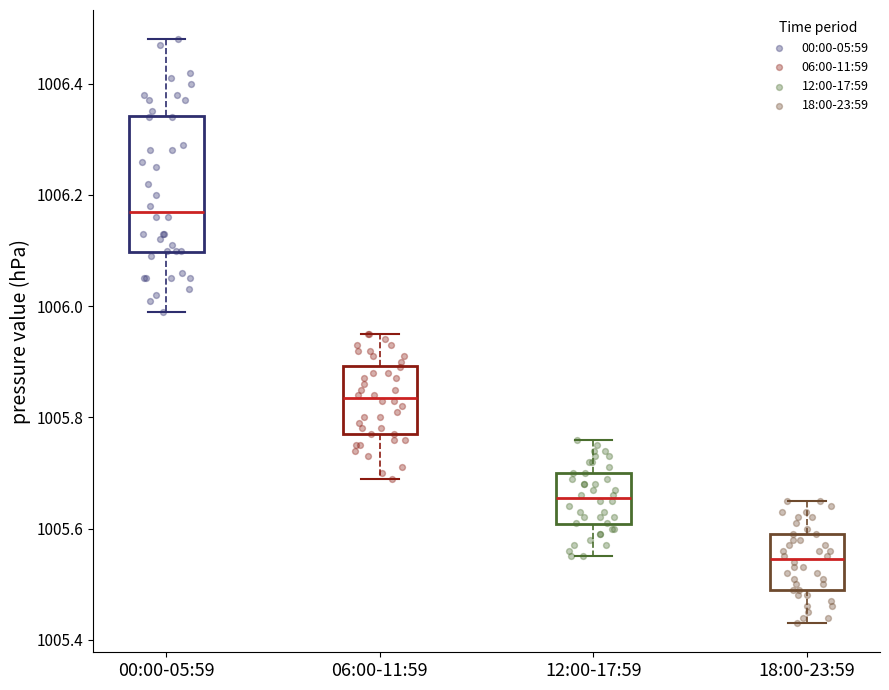

Comparing the boxes themselves (not the whiskers), which one is the tallest?

00:00-05:59